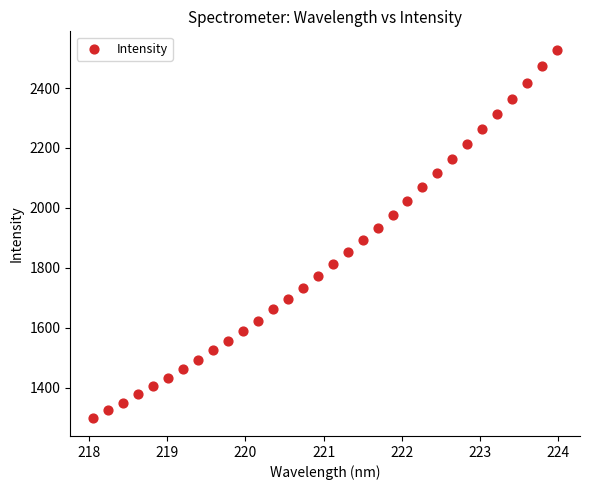

What is the range of Y values (max minus min)?

1227.7